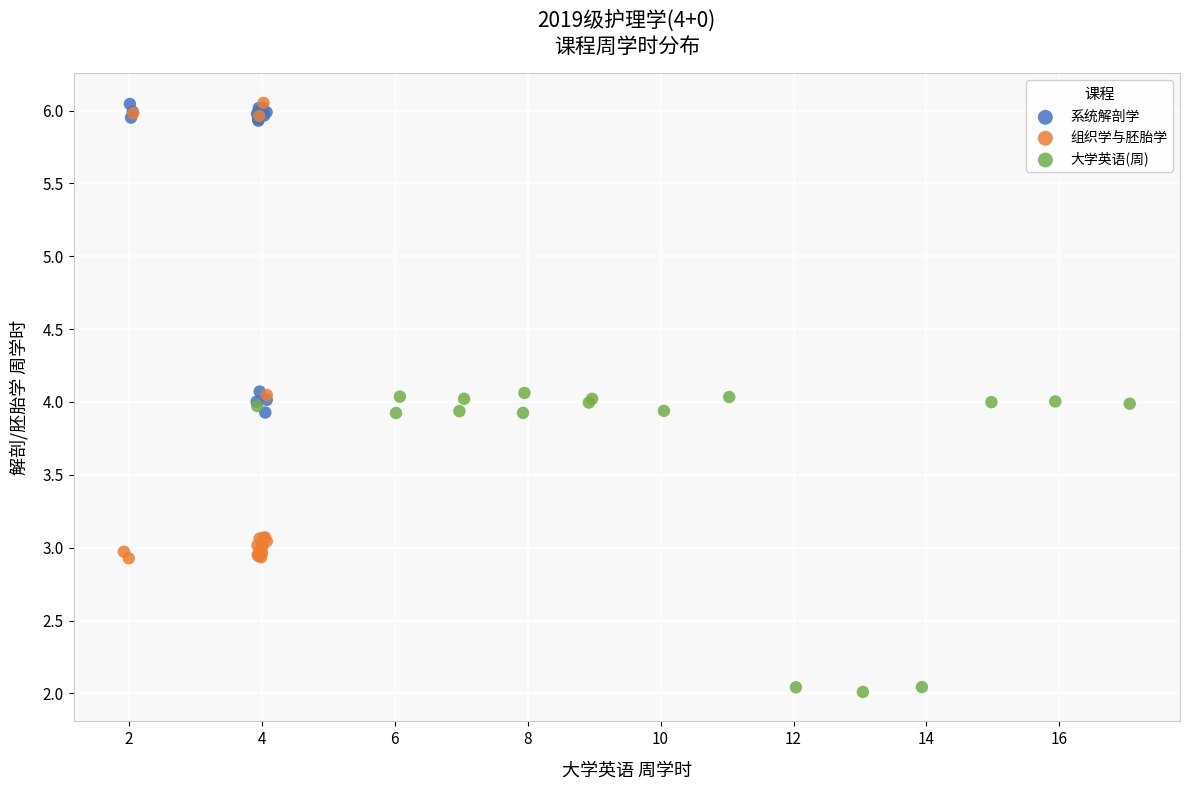

Which series contains the lowest Y value?

大学英语(周)